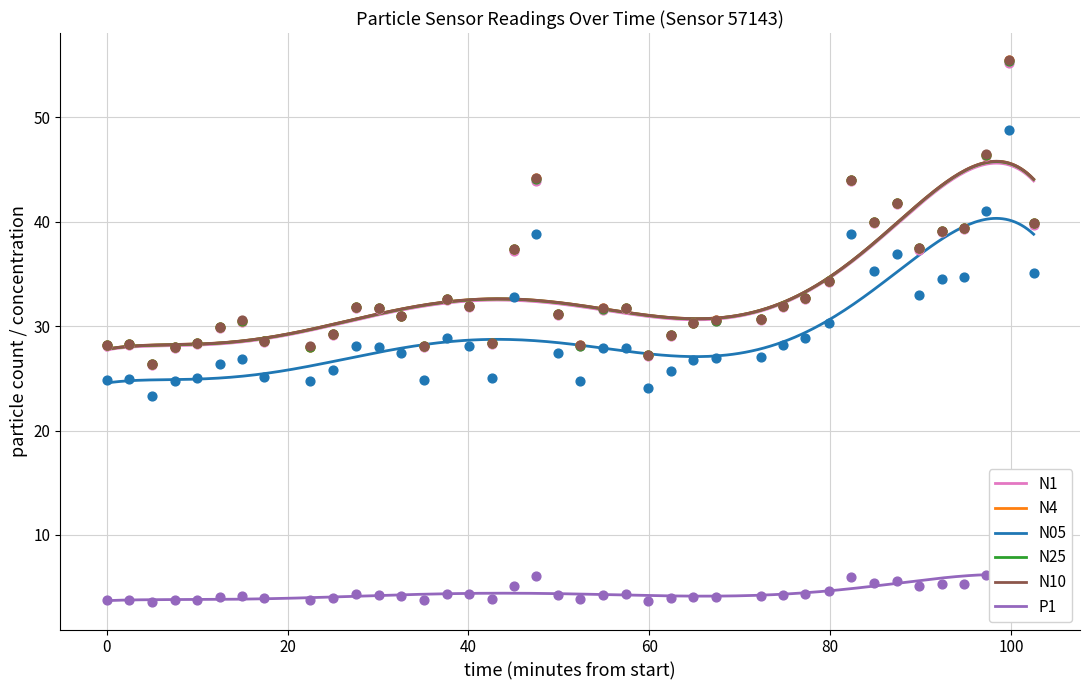

What are all the series names shown in the legend?

N1, N4, N05, N25, N10, P1